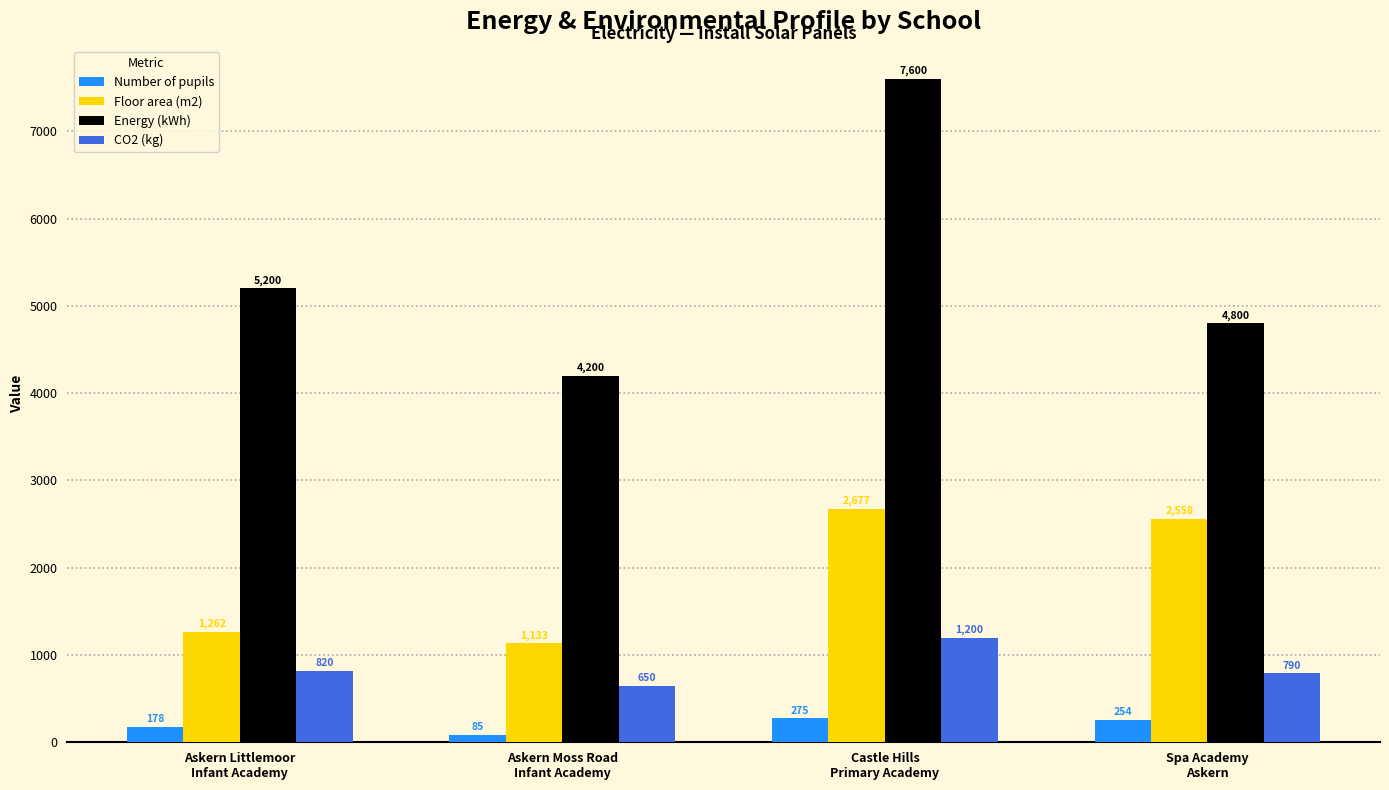

What is the highest value of the Floor area (m2) series?

2677